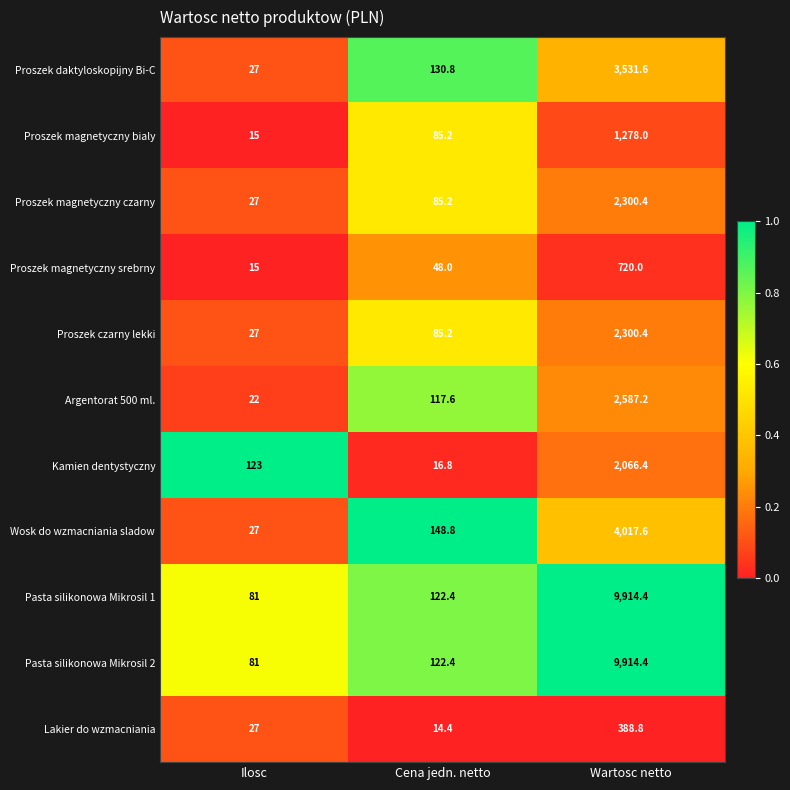

How many data points does each series have?

3